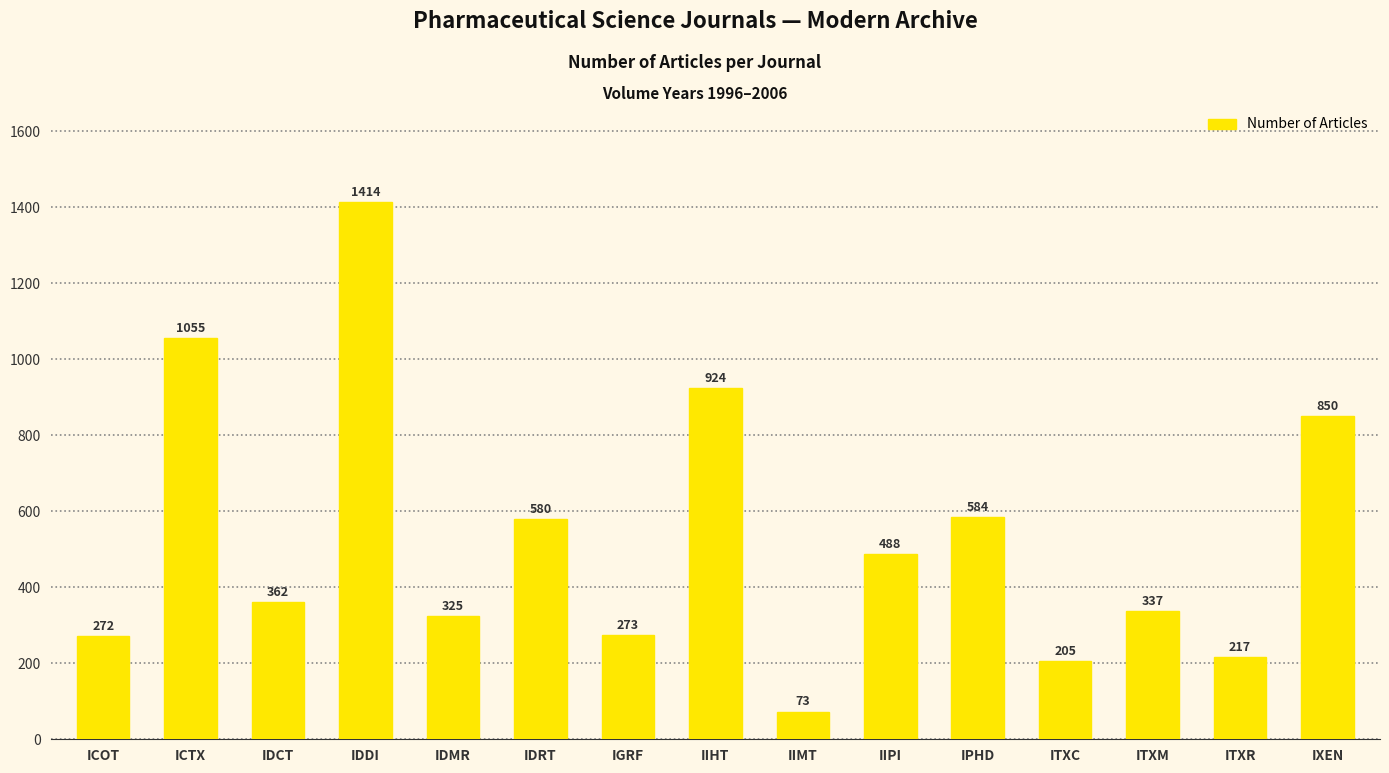

True or false: the data shows 160 at IGRF.

False